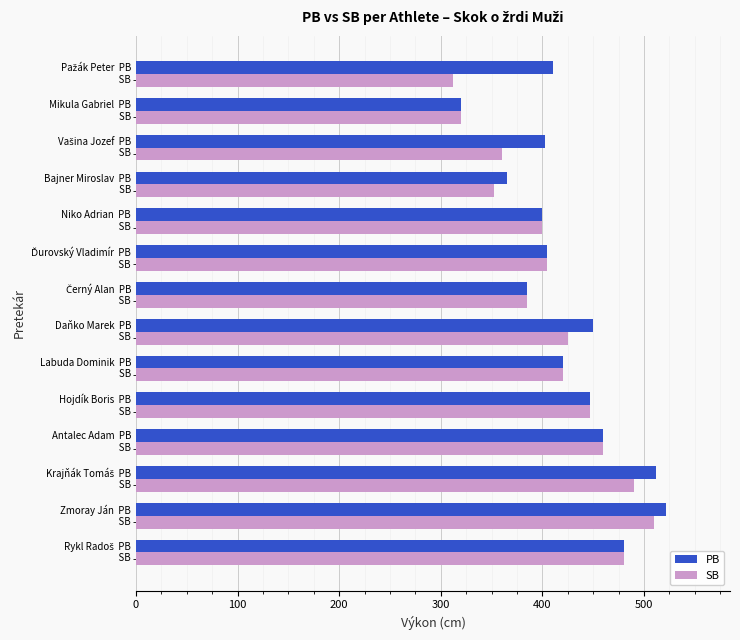

Which category has the highest value across all series?

Zmoray Ján  PB
            SB